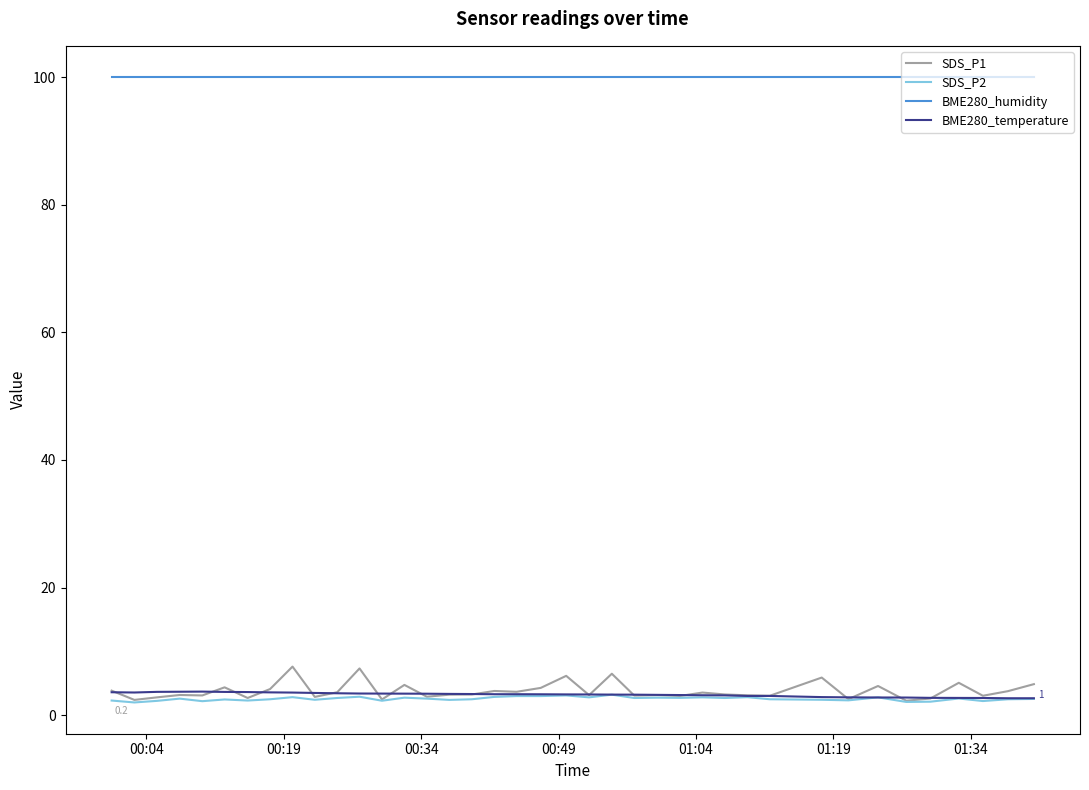

True or false: BME280_temperature and BME280_humidity intersect in this chart.

False